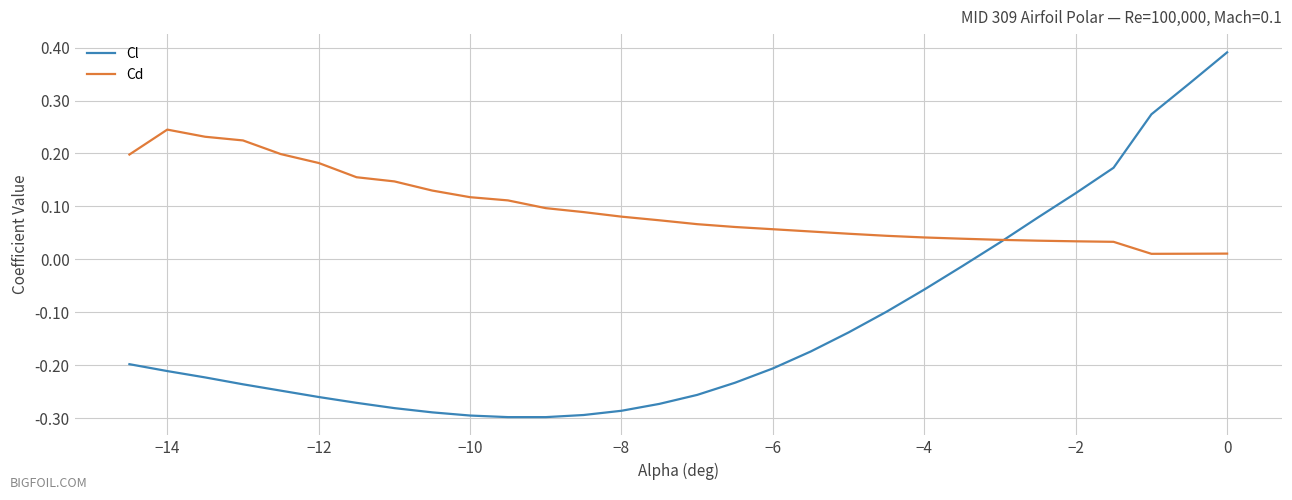

Count the number of data series in this chart.

2